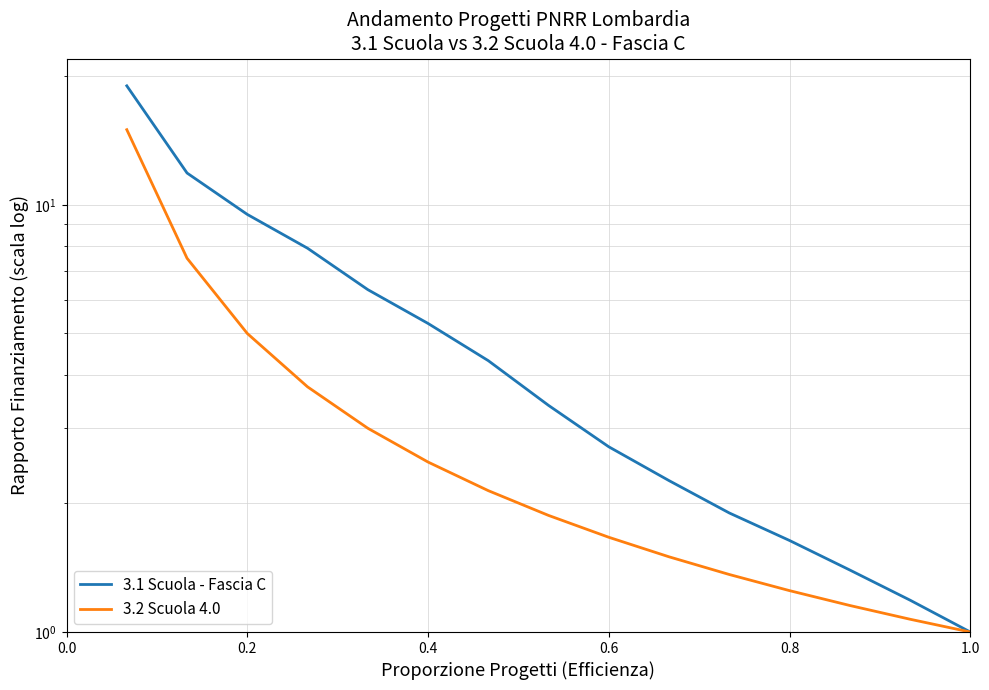

What is the average value of the 3.2 Scuola 4.0 series?

3.3